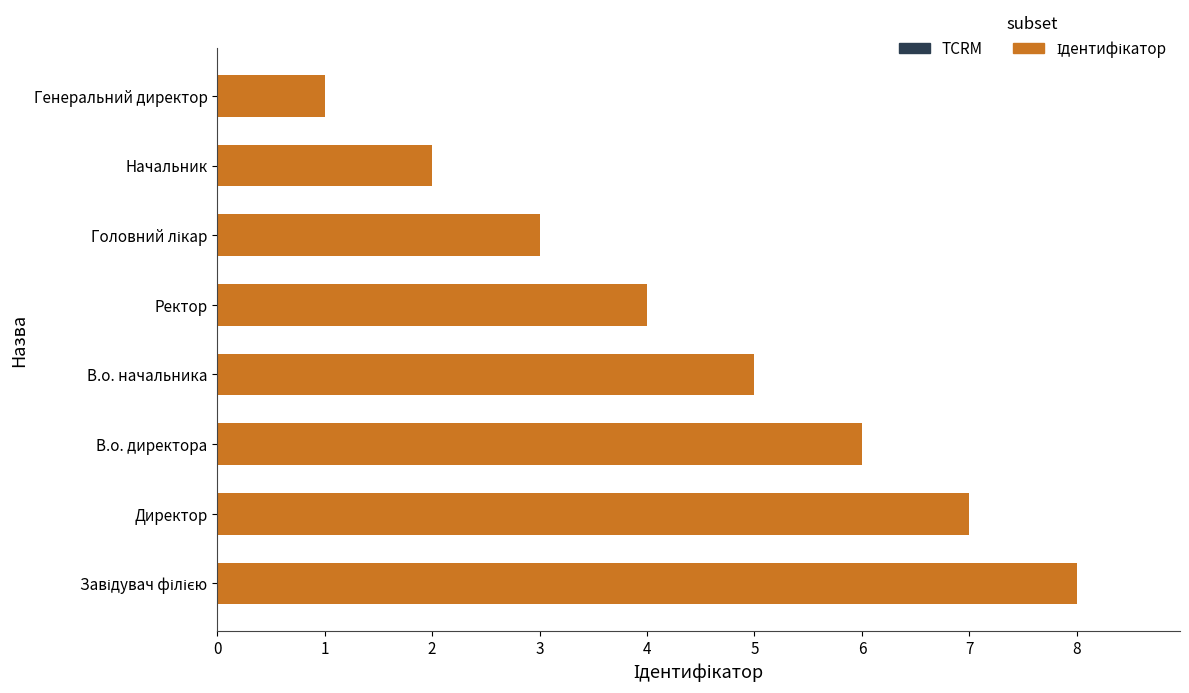

Reading bottom to top, list all the values displayed in this chart.

8	7	6	5	4	3	2	1